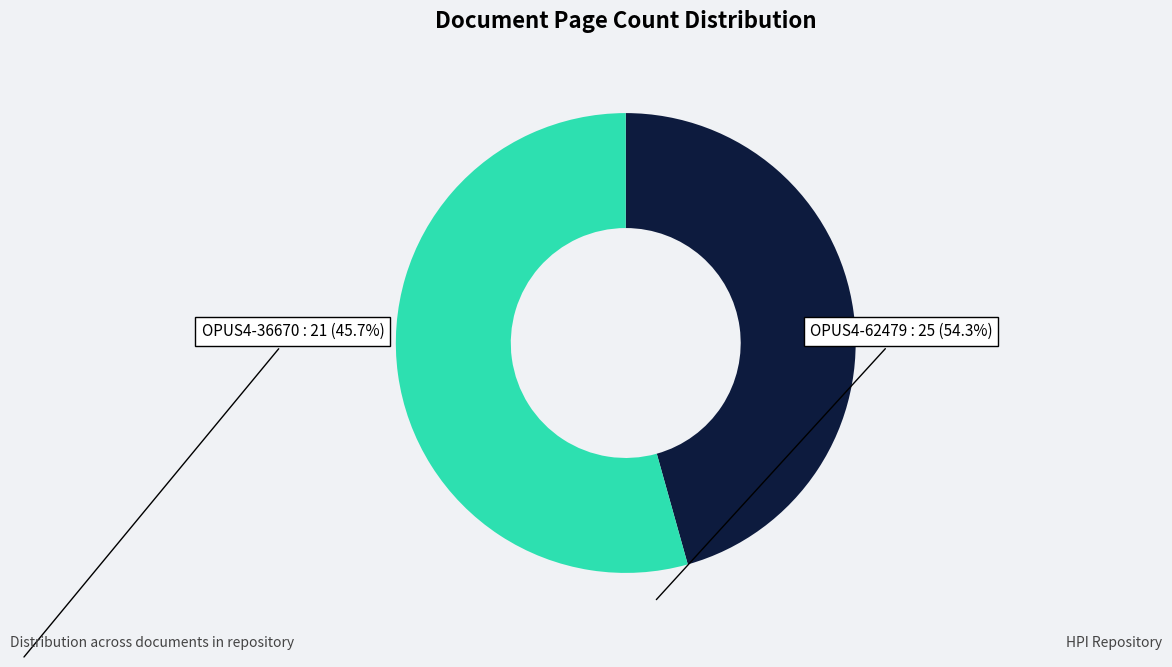

Is it true that OPUS4-36670 is 60% of the pie?

False